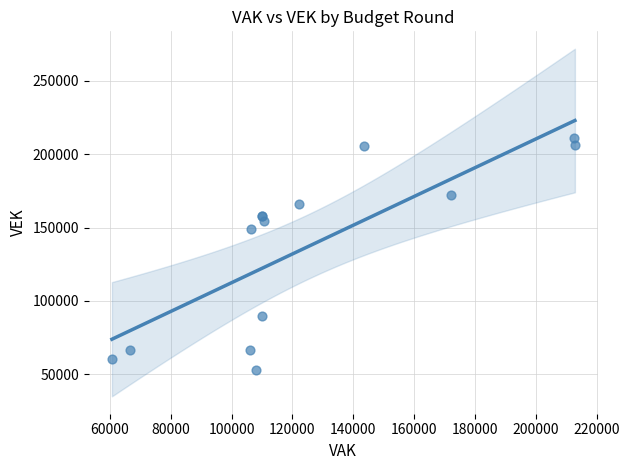

What Y value in the scatter plot is closest to 132073?

149074